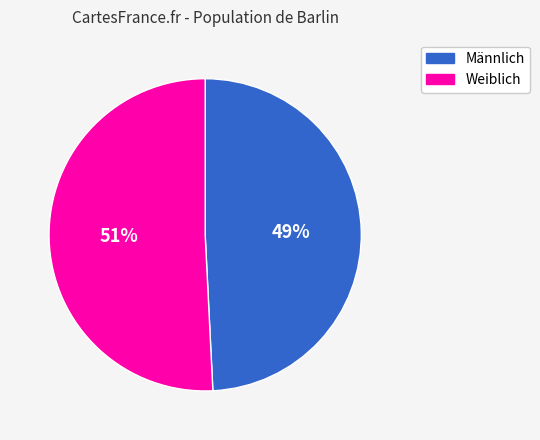

What is the ratio of the value at Weiblich to the value at Männlich?

1.0